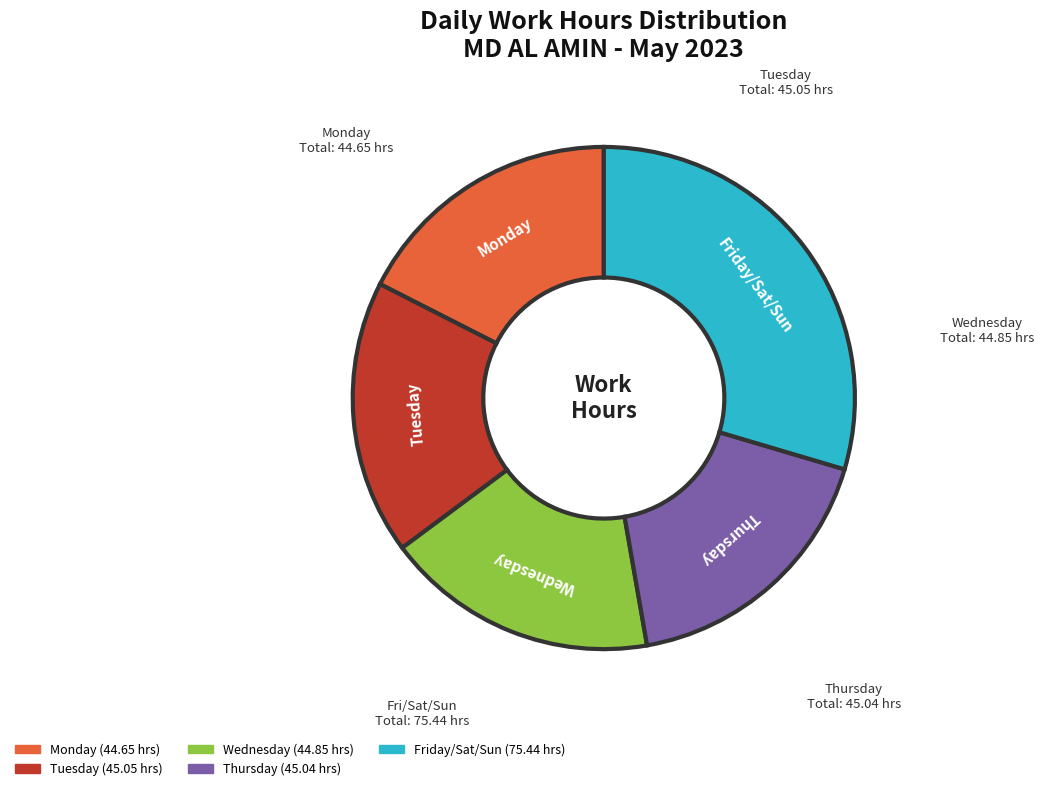

Is there a majority slice in this chart?

No